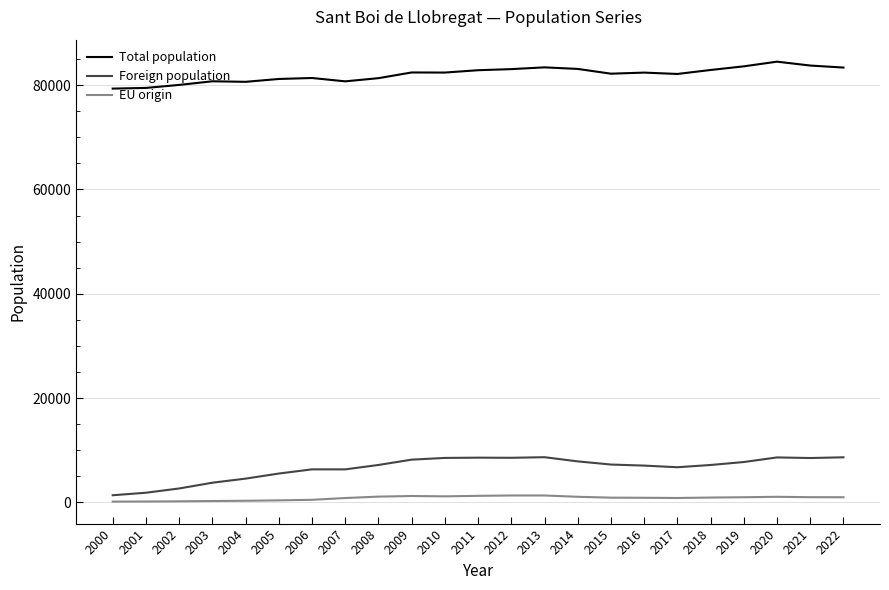

What is the maximum value shown in the chart?

84500